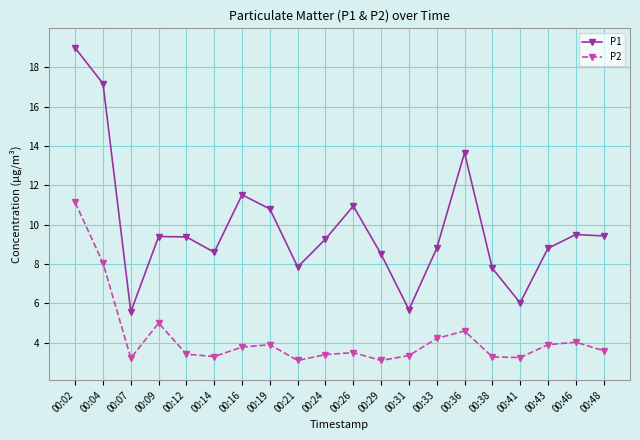

At which label does P1 first exceed 9?

00:02